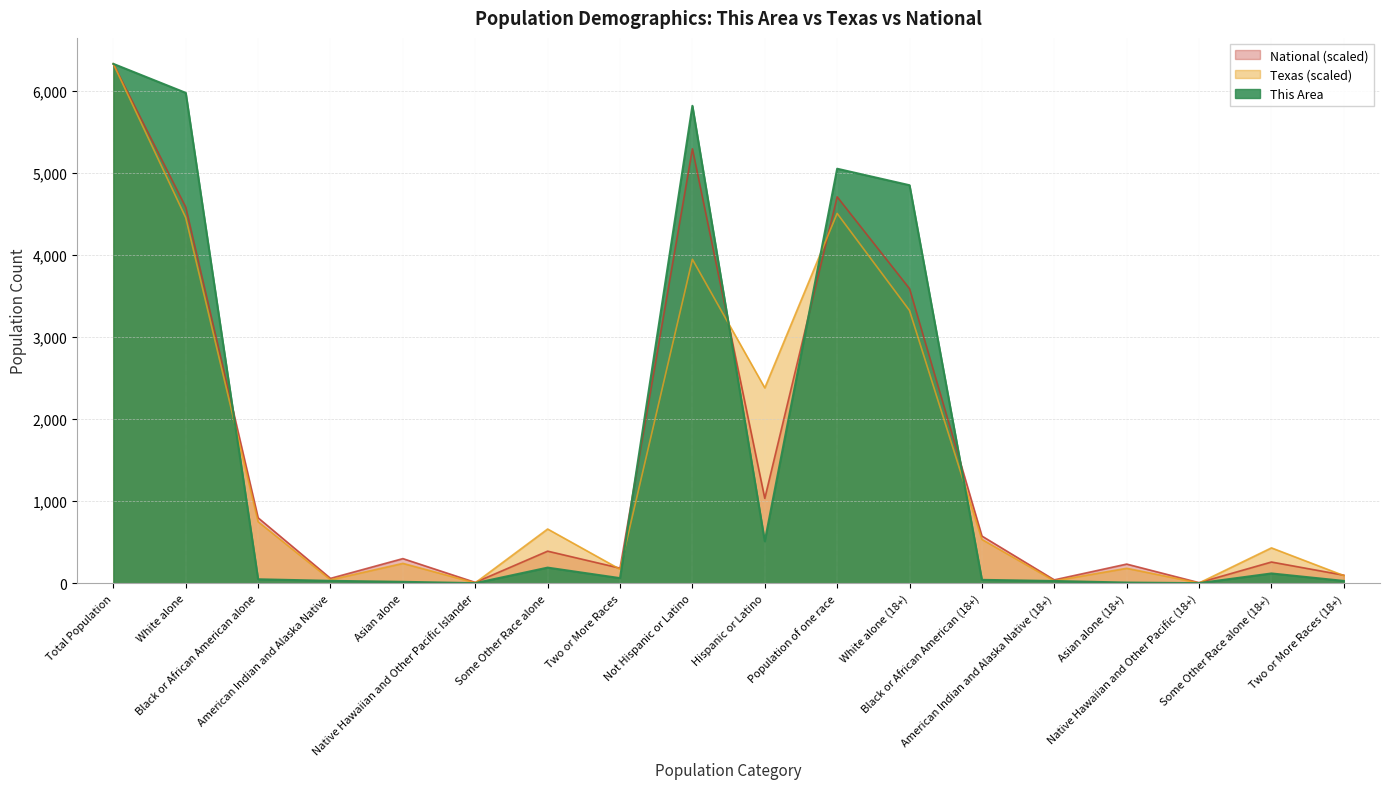

What is the lowest value of the National series?

7.8